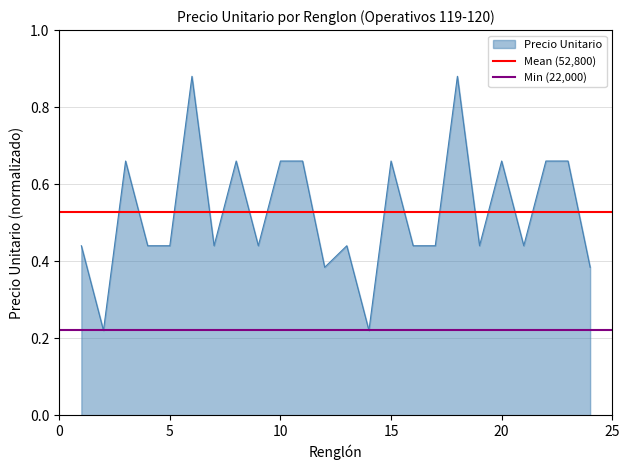

Does the chart display data point markers on the line(s)?

No